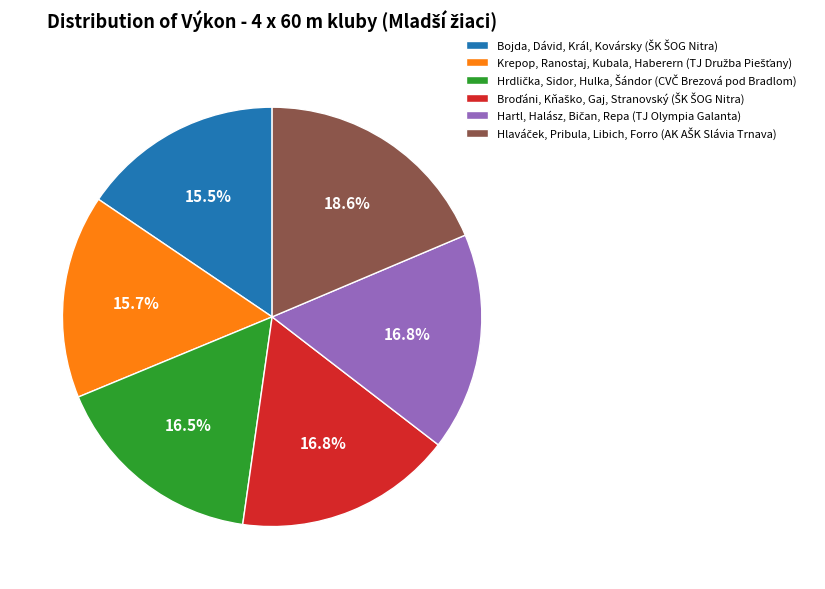

Is there any slice that represents more than half of the pie?

No